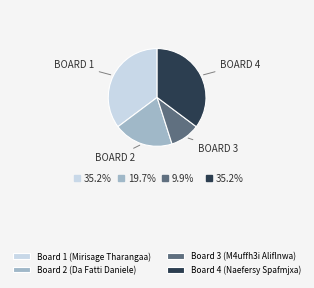

Is there any slice that represents more than half of the pie?

No